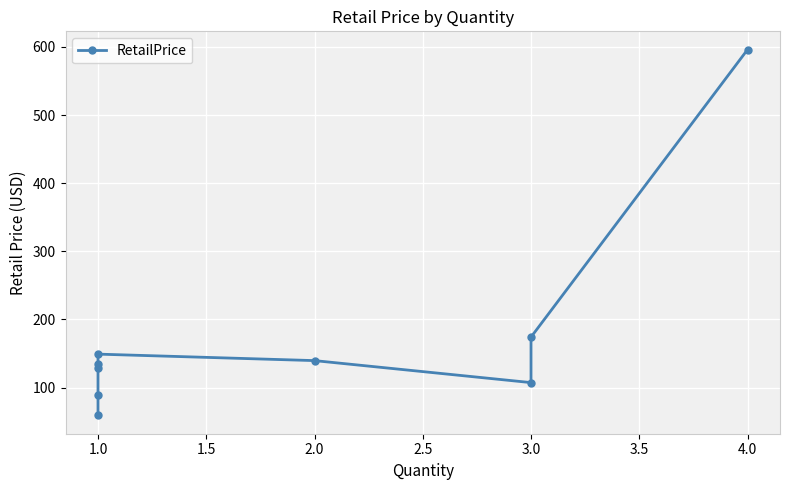

How many lines are shown in the chart?

1